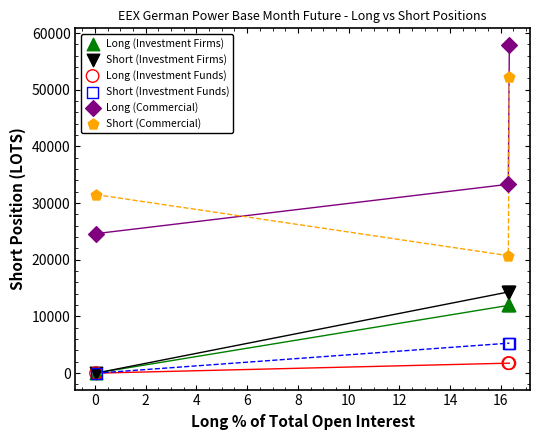

Which series reaches the maximum Y coordinate?

Long (Commercial)